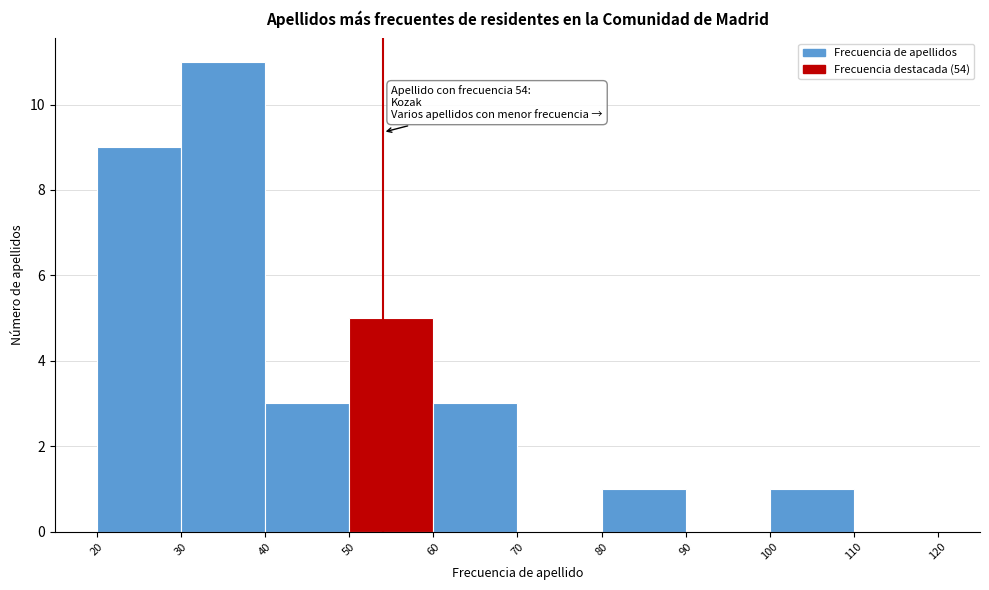

Which range on the x-axis has the tallest bar?

30 to 40